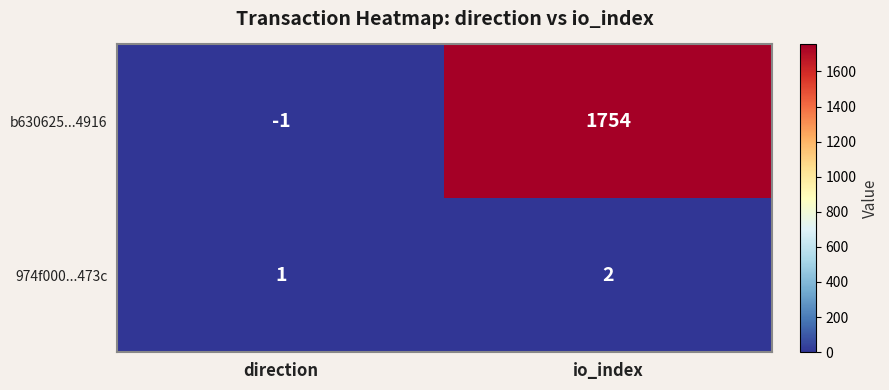

Which label corresponds to the largest value in the chart?

io_index